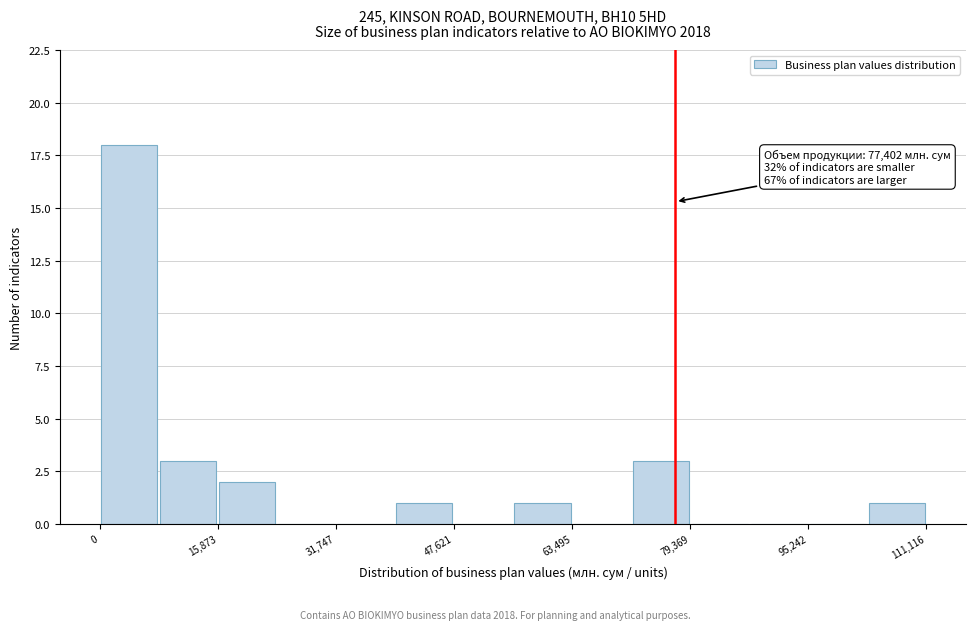

Around what value on the x-axis is the tallest bar? Give the approximate position of its centre, as read against the axis.

4000